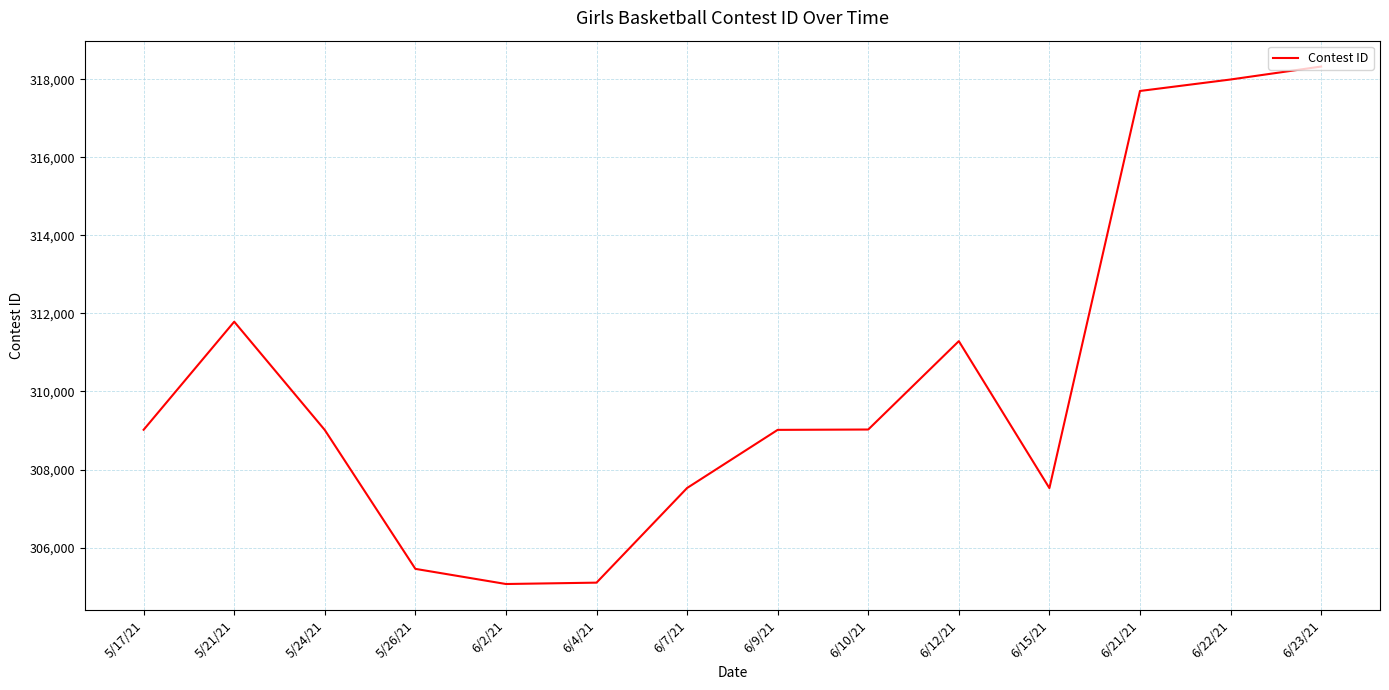

Is it true that the value at 6/22/21 is 137674?

False